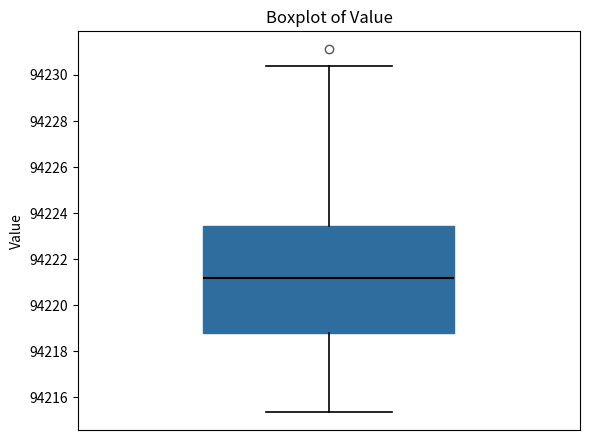

Transcribe this box plot: give where the median line is, the range the box spans, and where the two whiskers end, as read against the y-axis. The values are not printed on the chart, so give them approximately, as read against the axis.

median 94221.2, box 94218.8 to 94223.4, whiskers 94215.4 to 94230.4